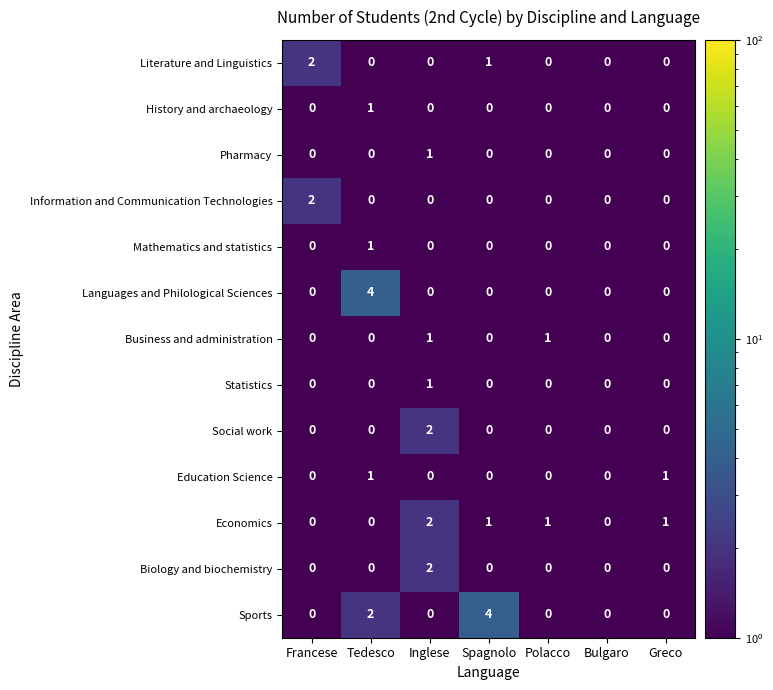

What is the difference between the maximum and minimum values in the Sports series?

4